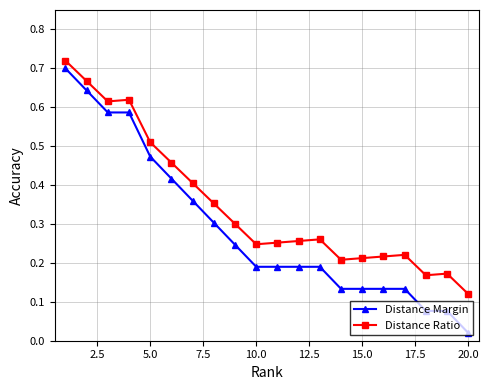

List the series in order of their overall mean, lowest first.

Distance Margin, Distance Ratio